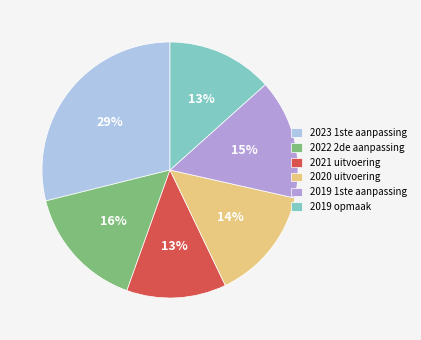

Between 2019 1ste aanpassing and 2021 uitvoering, which is larger?

2019 1ste aanpassing